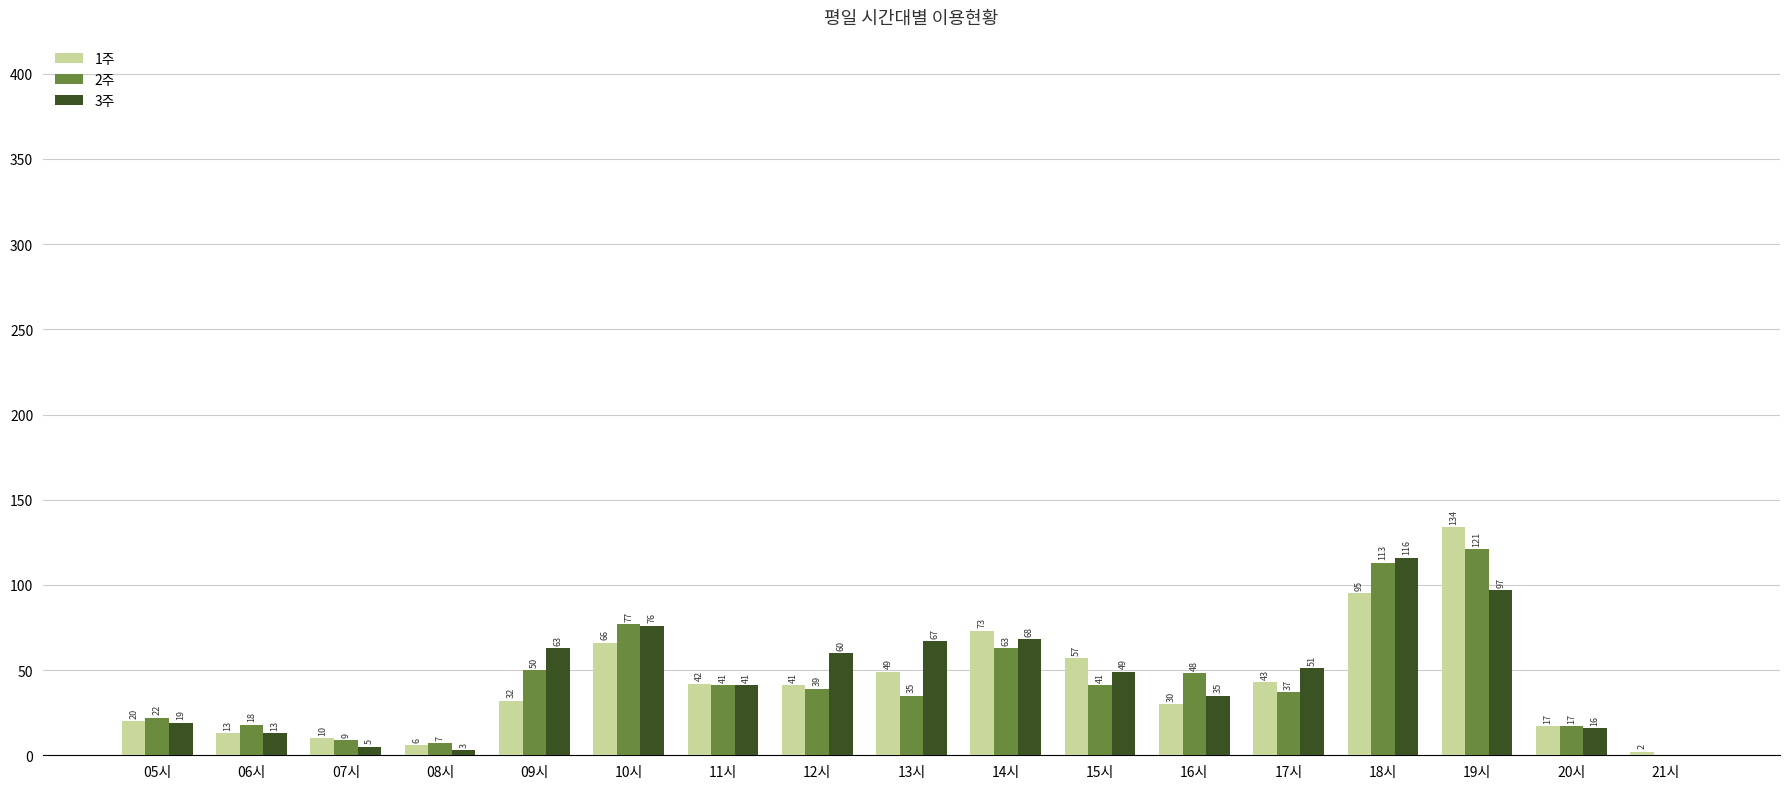

Is the value of 3주 at 10시 greater than the value of 2주 at 05시?

Yes